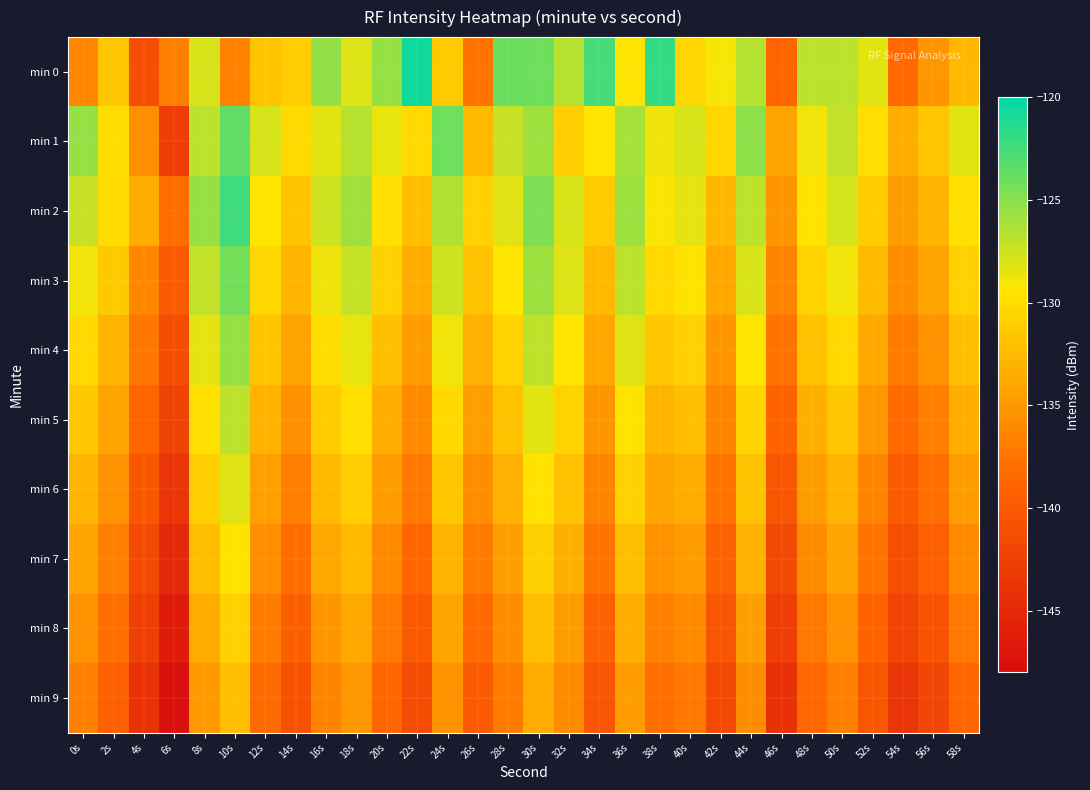

Between 46s and 10s, which is larger?

10s